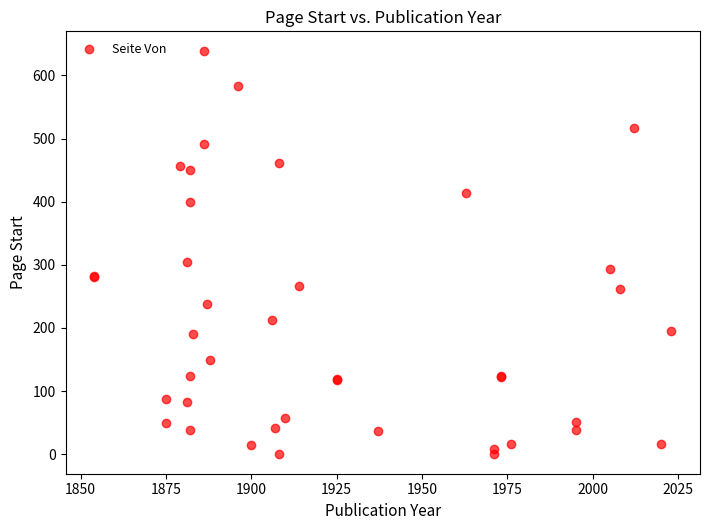

What Y value in the scatter plot is closest to 319?

305